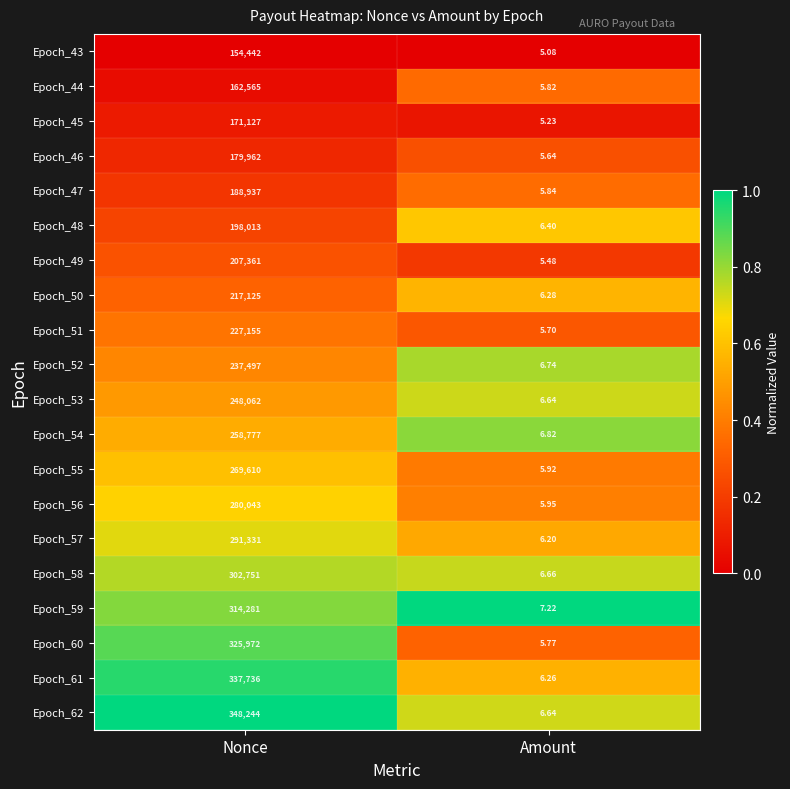

What is the spread (max minus min) of values at Nonce?

193802.0